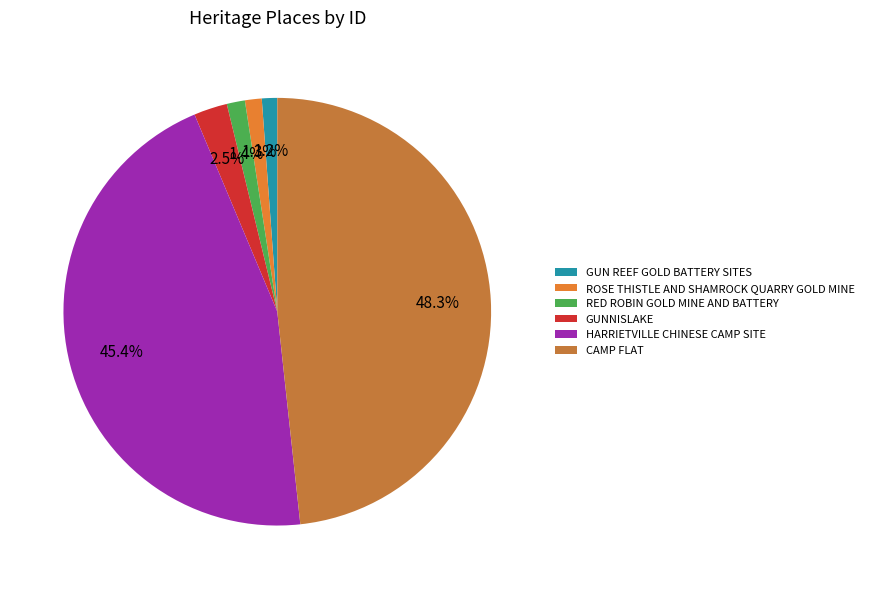

What is the smallest slice in the pie chart?

GUN REEF GOLD BATTERY SITES